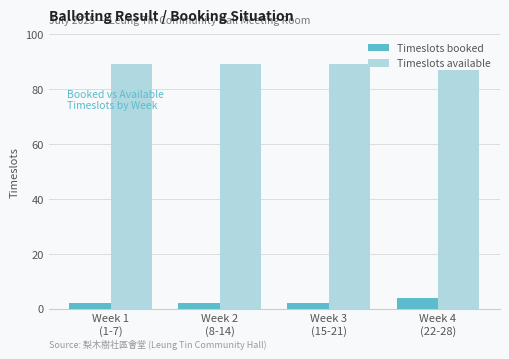

What is the sum of all Timeslots available values?

354